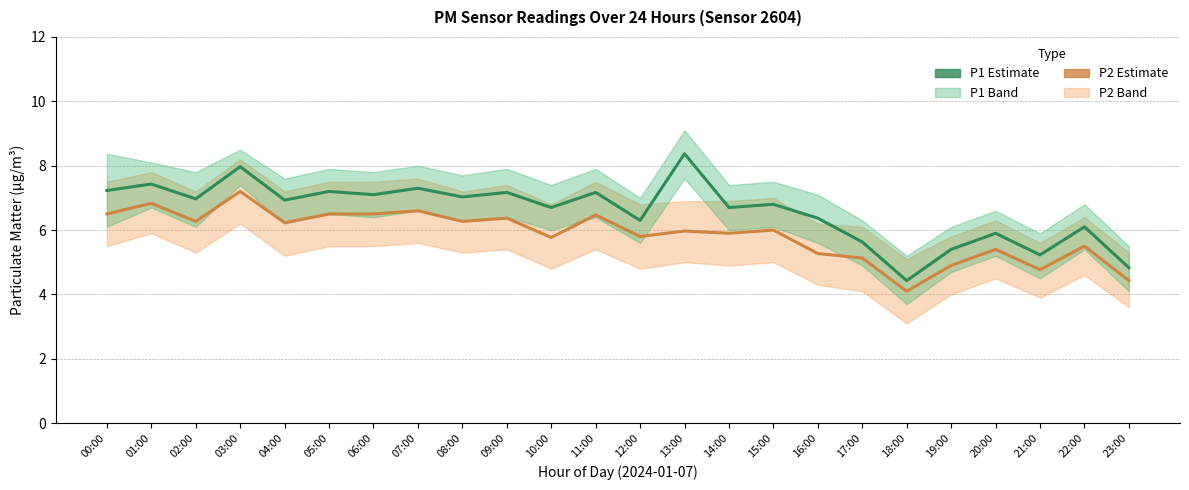

True or false: P1 and P2 cross at least once.

False